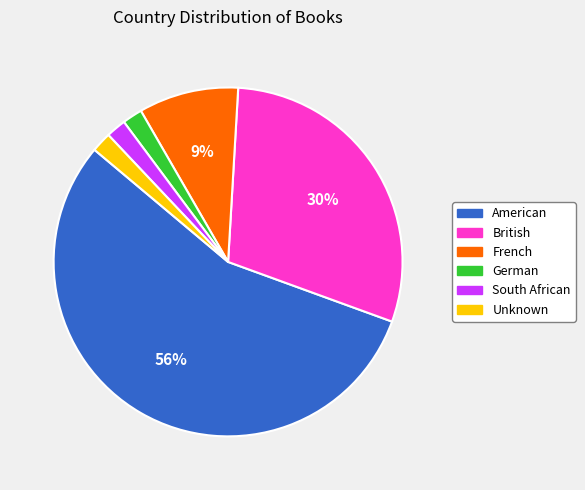

How many slices are in this pie chart?

6